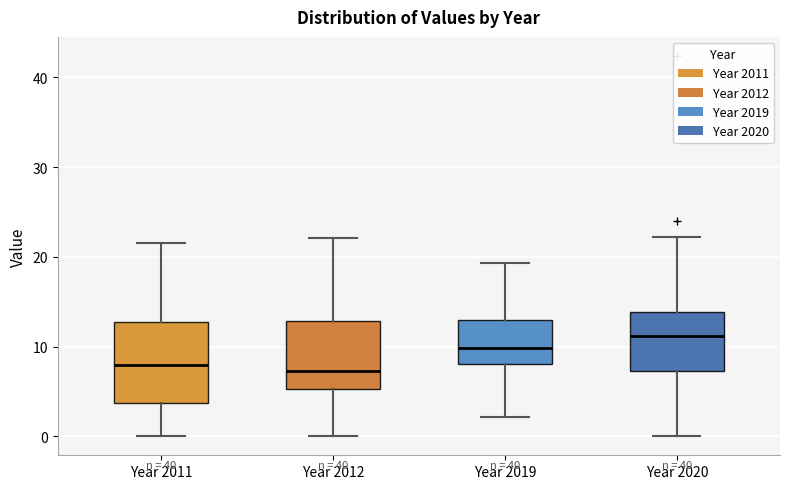

Which box has the highest median line?

Year 2020